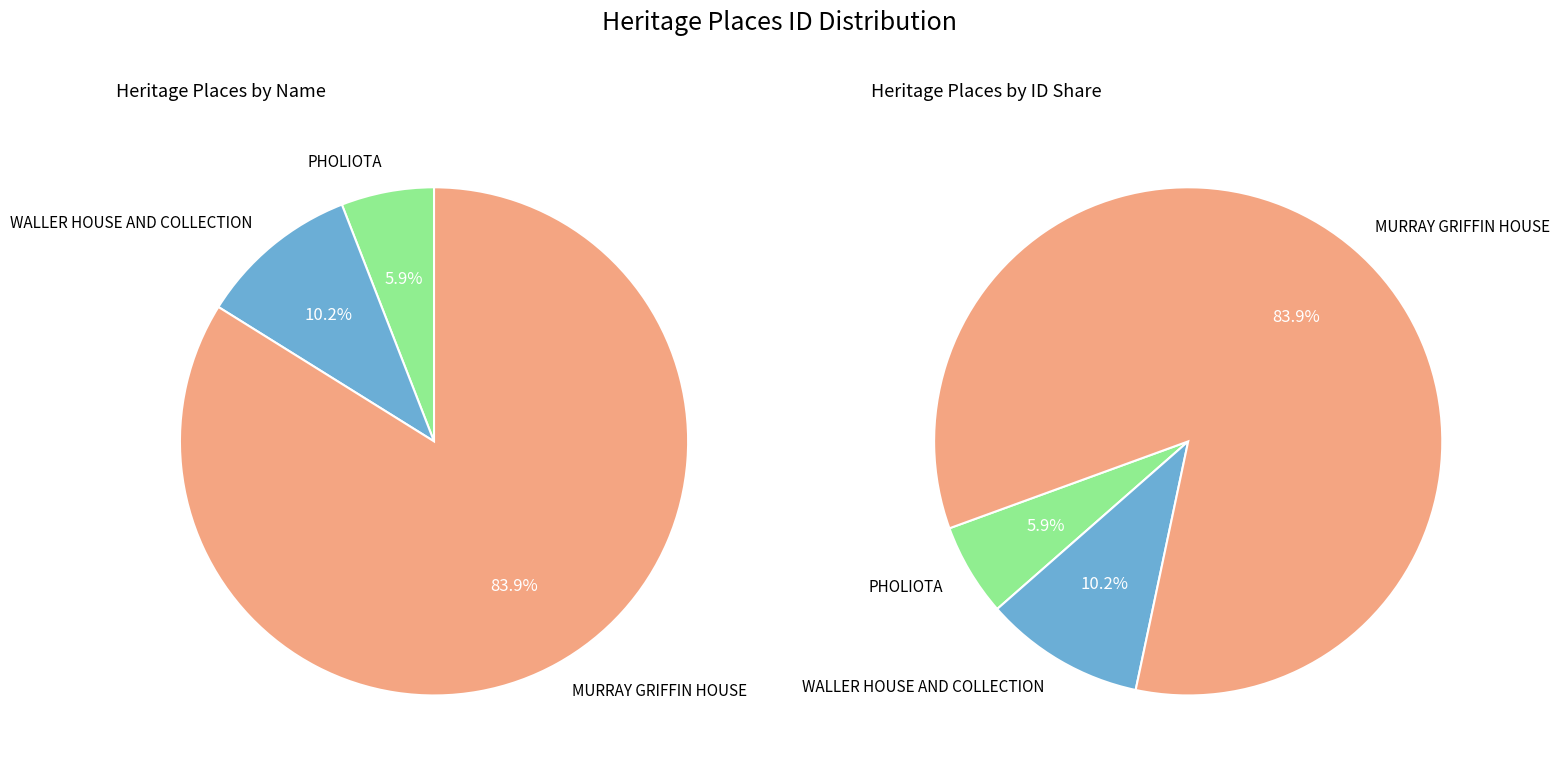

What is the majority slice?

MURRAY GRIFFIN HOUSE